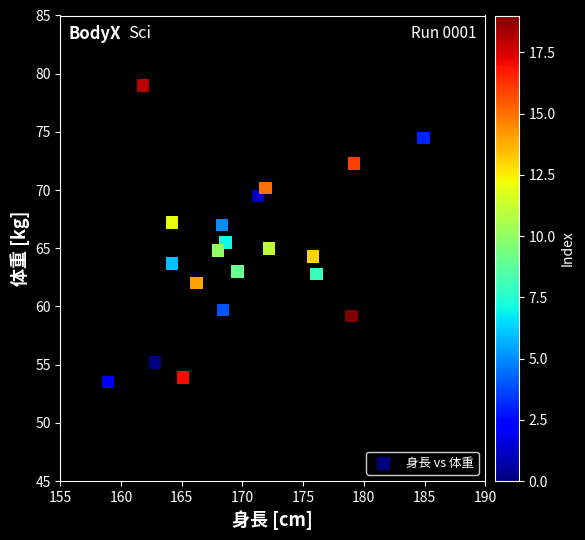

What Y value in the scatter plot is closest to 66?

65.5